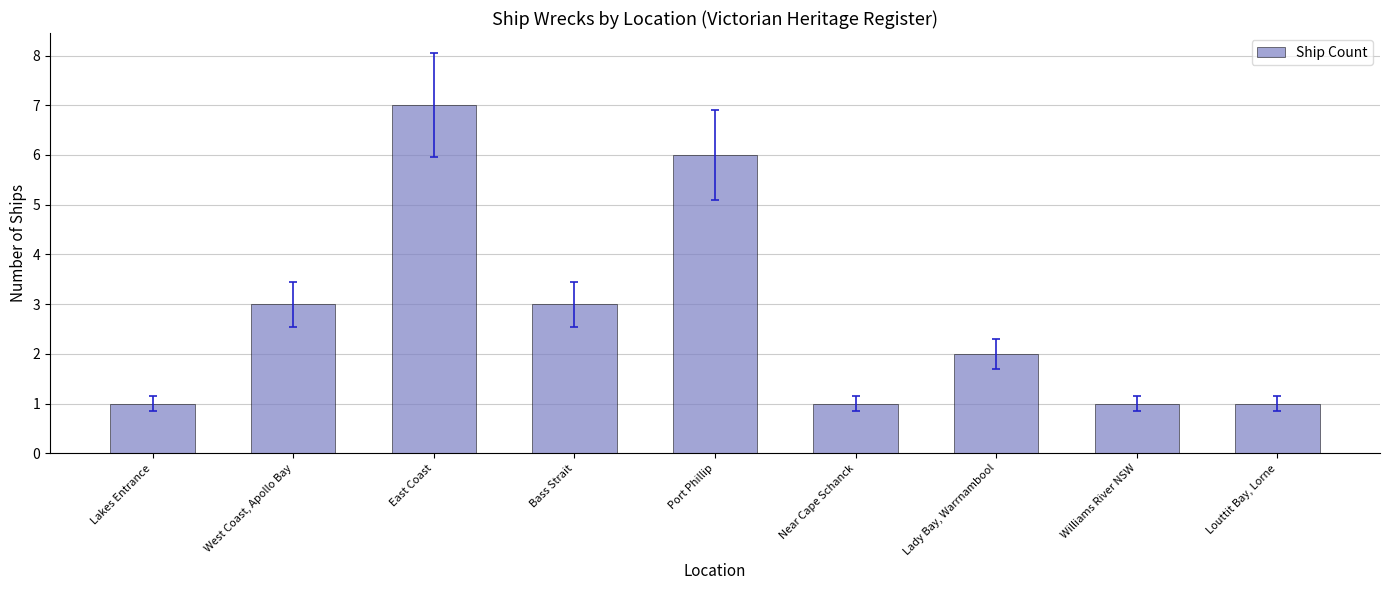

Between Williams River NSW and Lady Bay, Warrnambool, which is larger?

Lady Bay, Warrnambool